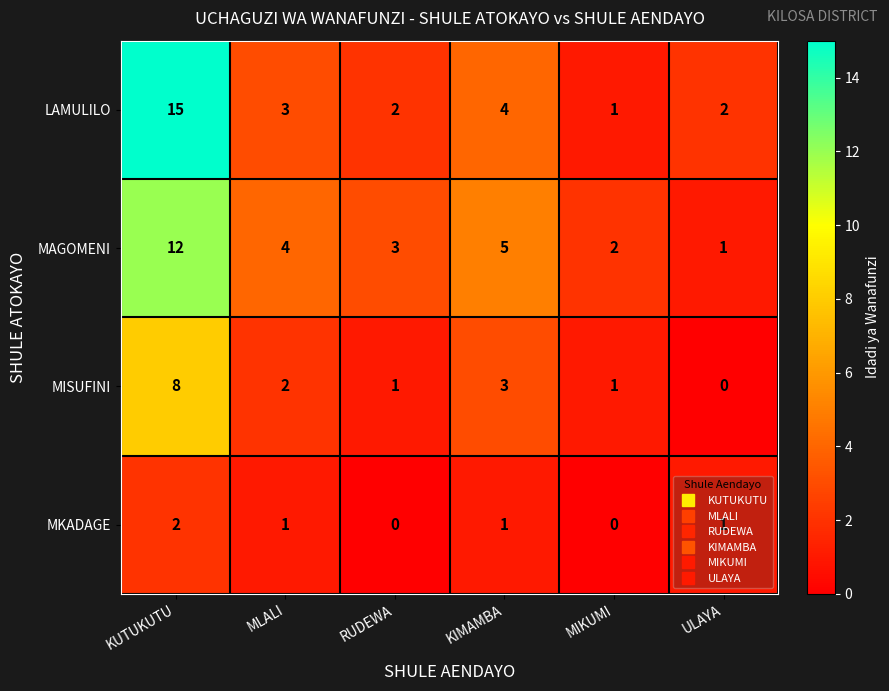

Which category has the highest value across all series?

KUTUKUTU